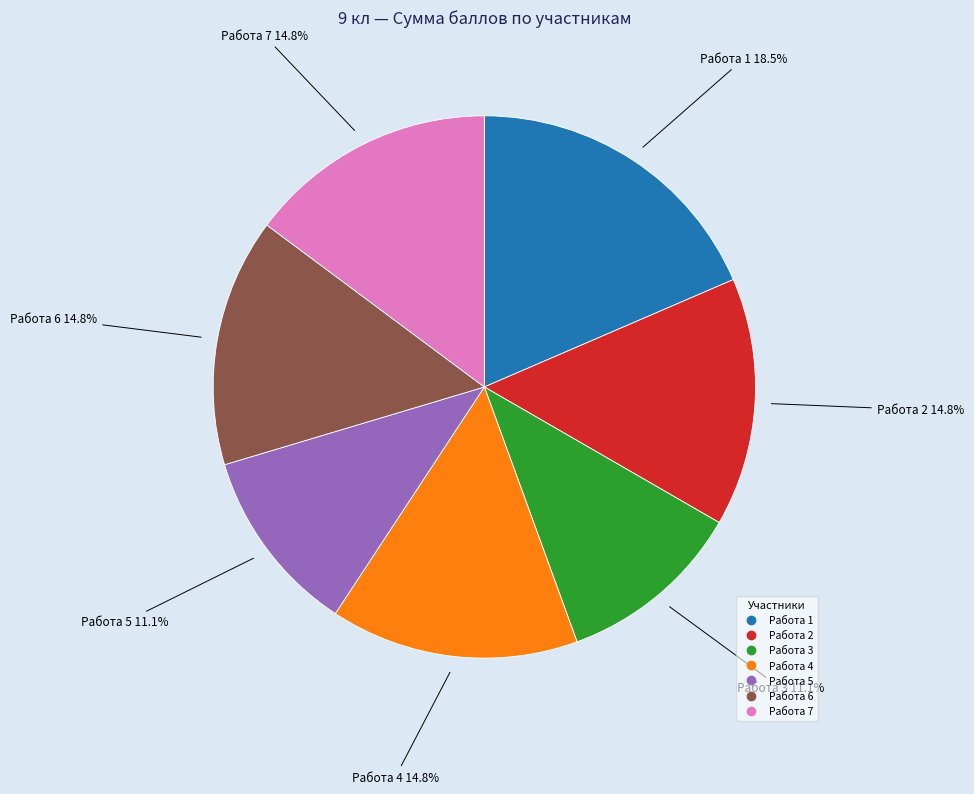

Does any single category account for the majority?

No